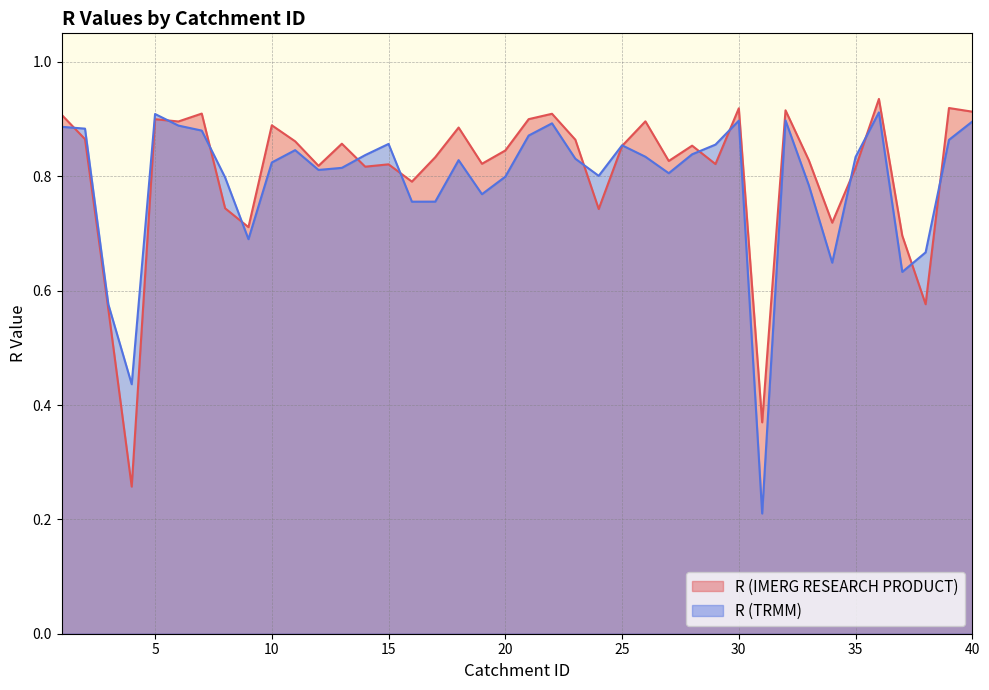

What is the difference between the maximum and minimum values in the R (IMERG RESEARCH PRODUCT) series?

0.7